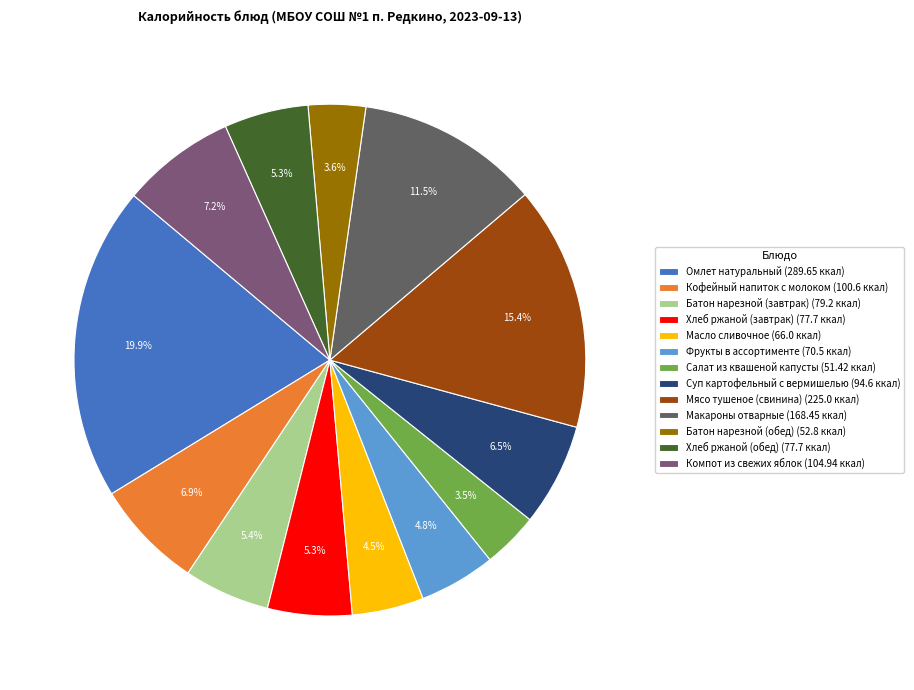

How many slices are in this pie chart?

13